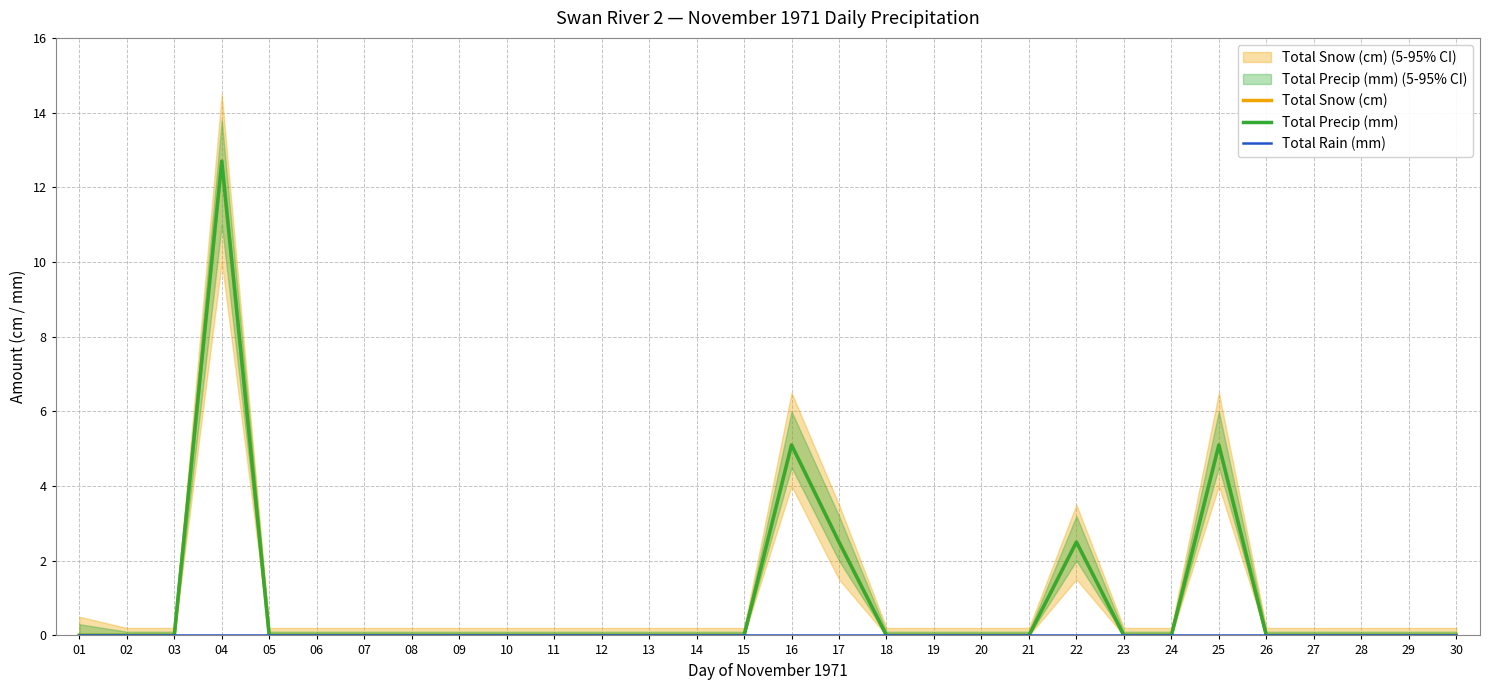

True or false: Total Snow (cm) and Total Rain (mm) cross at least once.

False